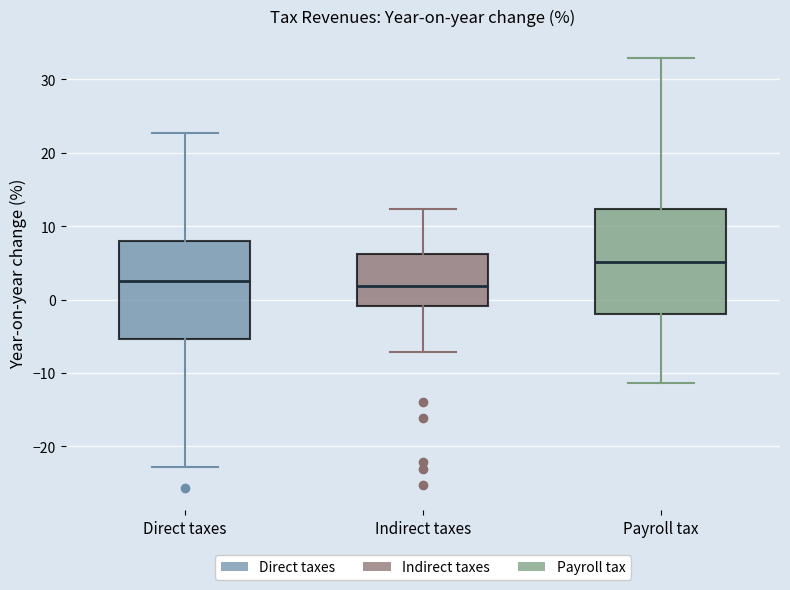

Reading left to right, read every box against the y-axis: the position of its median line, the range the box covers, and the ends of its whiskers. The values are not printed on the chart, so give them approximately, as read against the axis.

Direct taxes: median 2, box -5 to 8, whiskers -23 to 23
Indirect taxes: median 2, box -1 to 6, whiskers -7 to 12
Payroll tax: median 5, box -2 to 12, whiskers -11 to 33